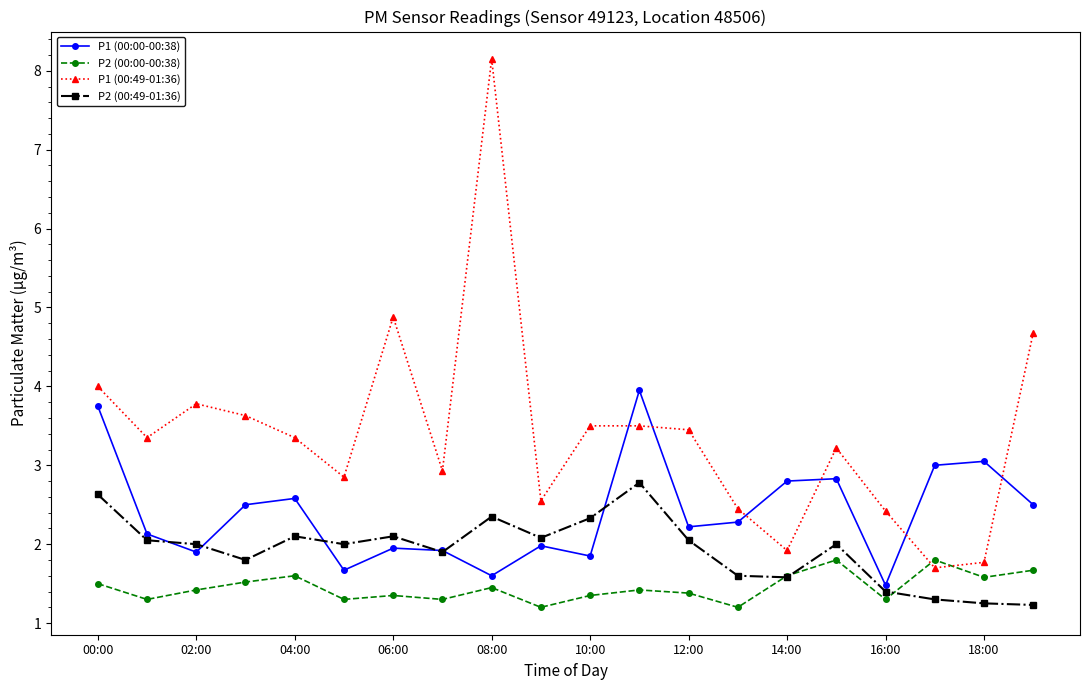

How many distinct data groups are displayed?

4